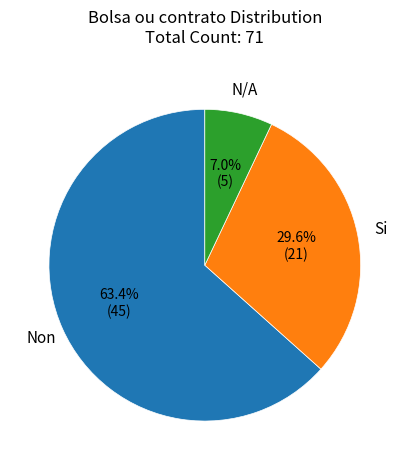

How many slices are in this pie chart?

3